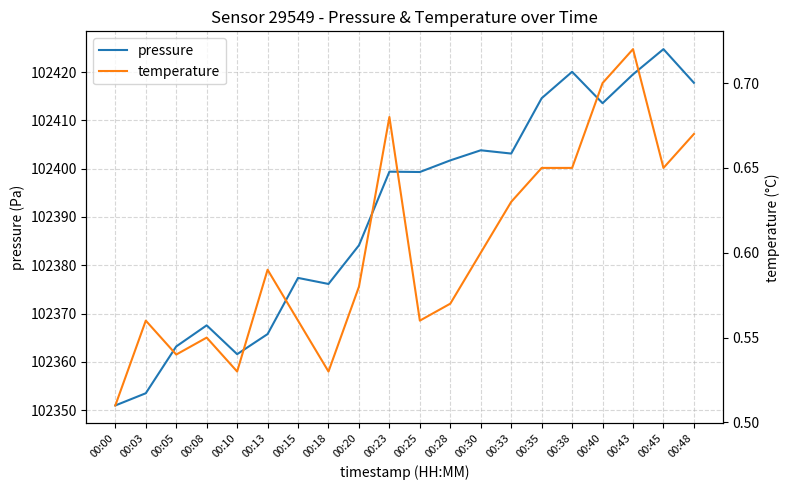

Rank the categories by temperature value from highest to lowest.

00:43, 00:40, 00:23, 00:48, 00:35, 00:38, 00:45, 00:33, 00:30, 00:13, 00:20, 00:28, 00:03, 00:15, 00:25, 00:08, 00:05, 00:10, 00:18, 00:00